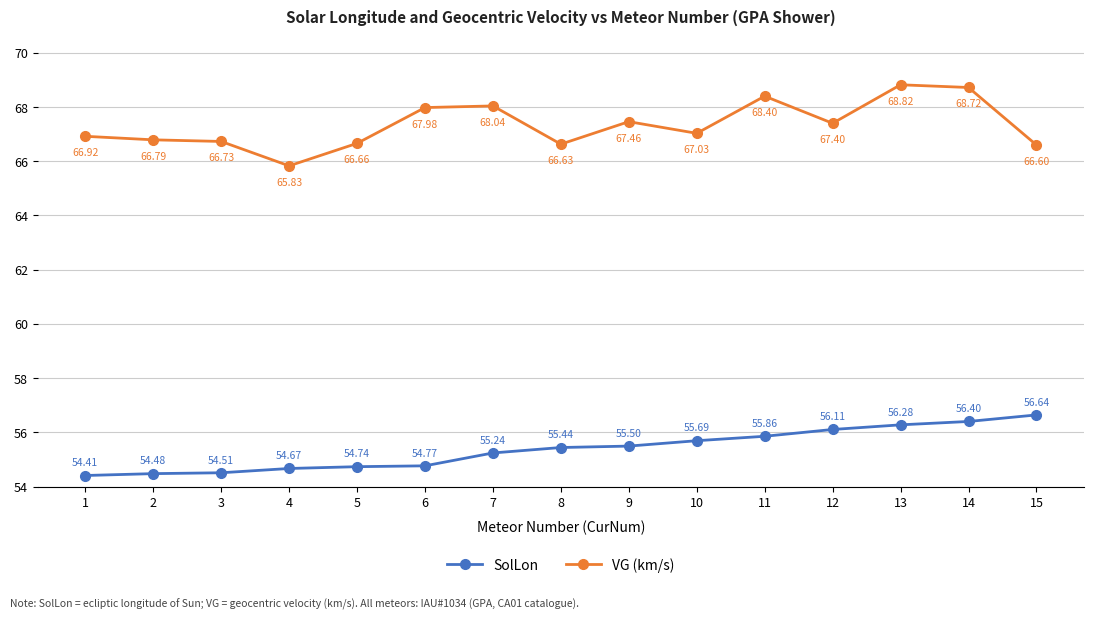

Reading left to right, transcribe all the data shown in this chart.

SolLon: 54.4	54.5	54.5	54.7	54.7	54.8	55.2	55.4	55.5	55.7	55.9	56.1	56.3	56.4	56.6
VG (km/s): 66.9	66.8	66.7	65.8	66.7	68.0	68.0	66.6	67.5	67.0	68.4	67.4	68.8	68.7	66.6